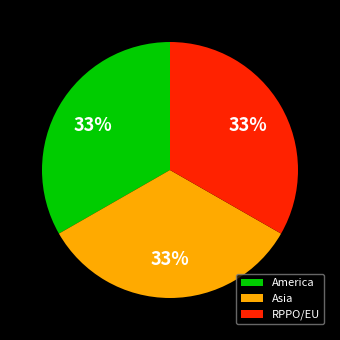

The America slice represents 22% of the pie. True or false?

False